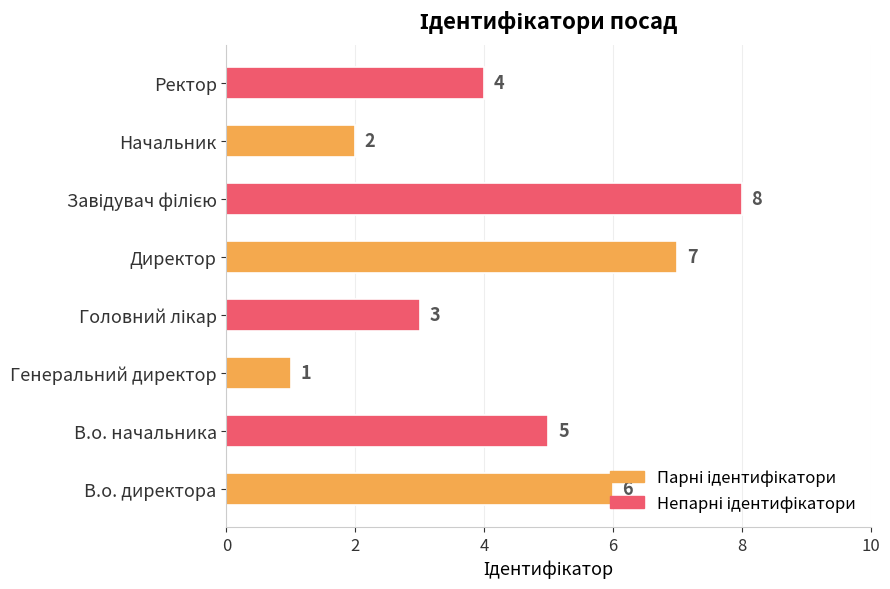

True or false: the data shows 5 at В.о. начальника.

True